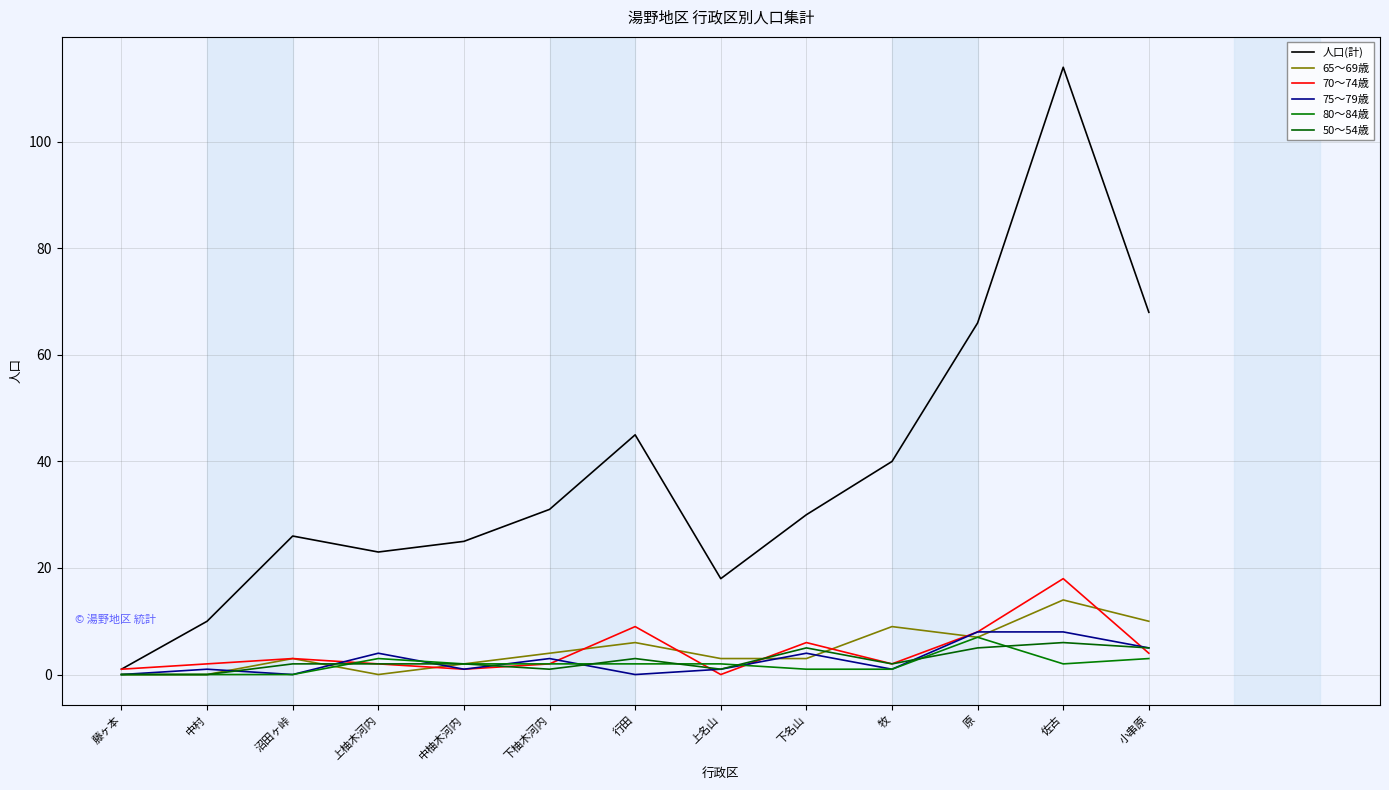

At which category is the sum across all series the highest?

佐古